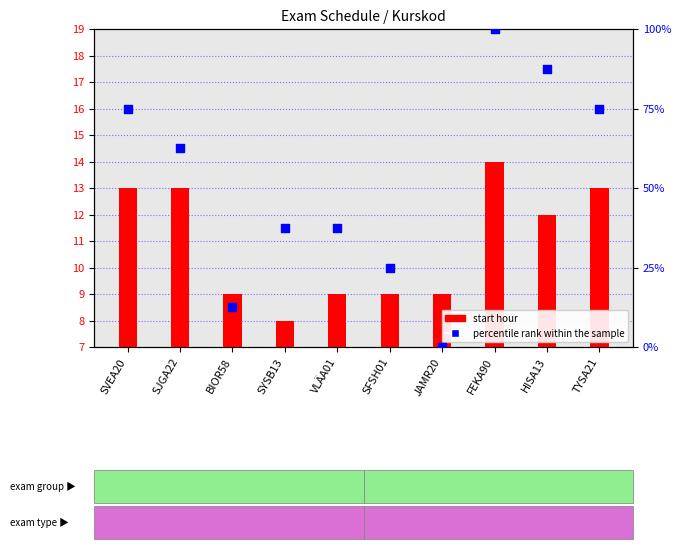

Which series has the largest Y range (max minus min)?

percentile rank within the sample